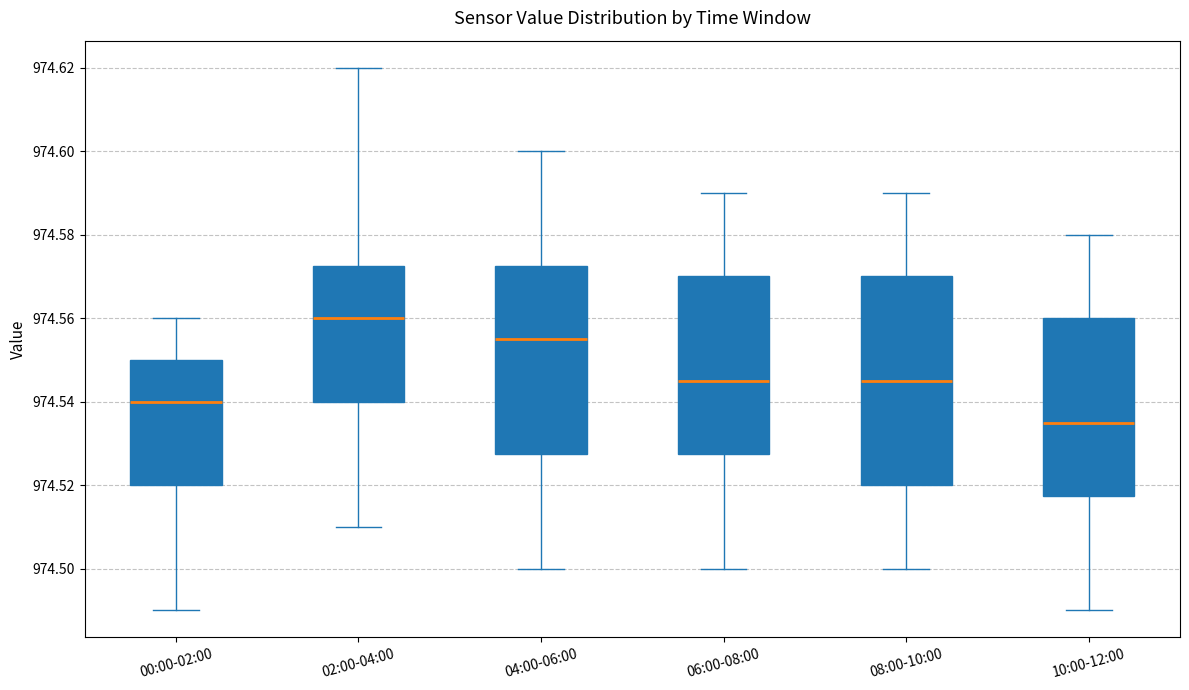

Reading left to right, transcribe this box plot: for each box, give where its median line is, the range the box spans, and where its two whiskers end, as read against the y-axis. The values are not printed on the chart, so give them approximately, as read against the axis.

00:00-02:00: median 974.540, box 974.520 to 974.550, whiskers 974.490 to 974.560
02:00-04:00: median 974.560, box 974.540 to 974.572, whiskers 974.510 to 974.620
04:00-06:00: median 974.556, box 974.528 to 974.572, whiskers 974.500 to 974.600
06:00-08:00: median 974.546, box 974.528 to 974.570, whiskers 974.500 to 974.590
08:00-10:00: median 974.546, box 974.520 to 974.570, whiskers 974.500 to 974.590
10:00-12:00: median 974.536, box 974.518 to 974.560, whiskers 974.490 to 974.580